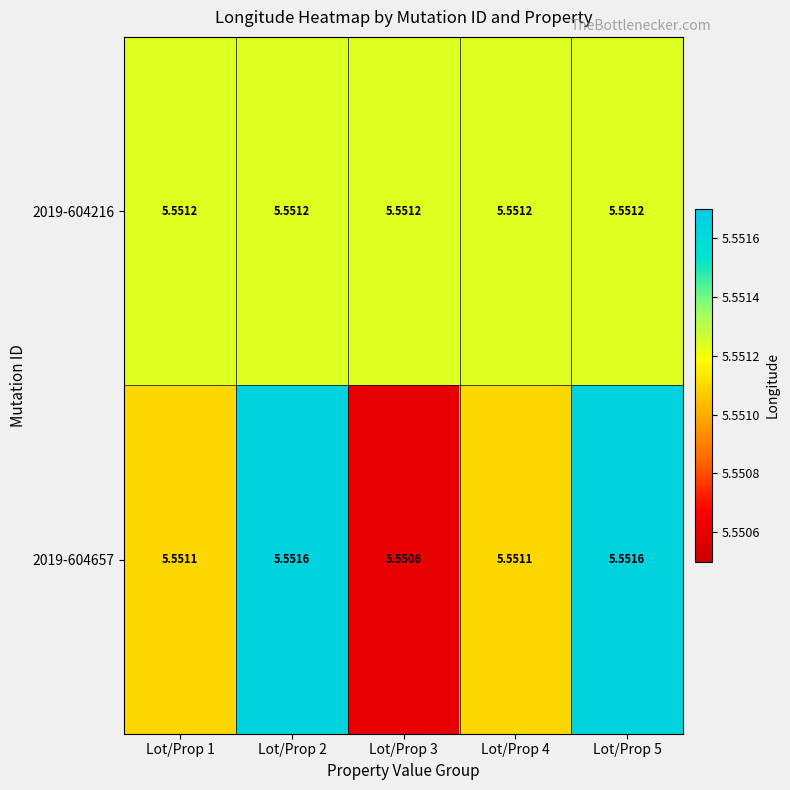

What is the total value across all series at Lot/Prop 4?

11.1